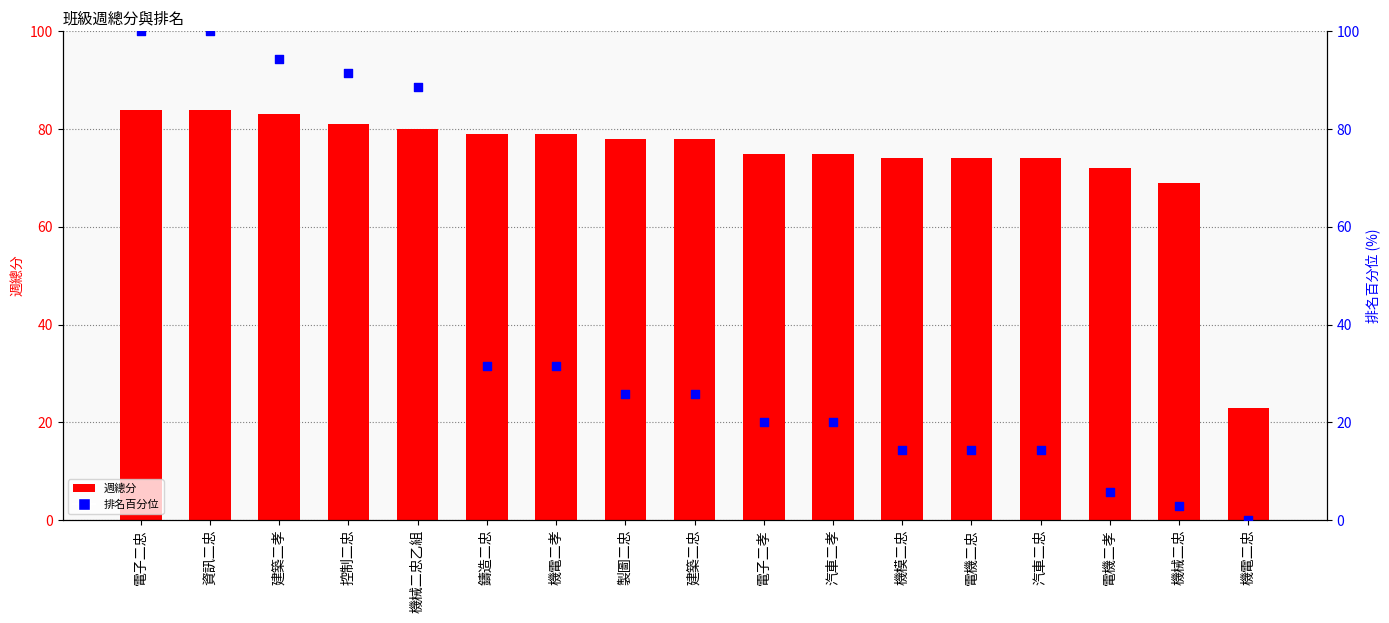

What are all the series names shown in the legend?

週總分, 排名百分位